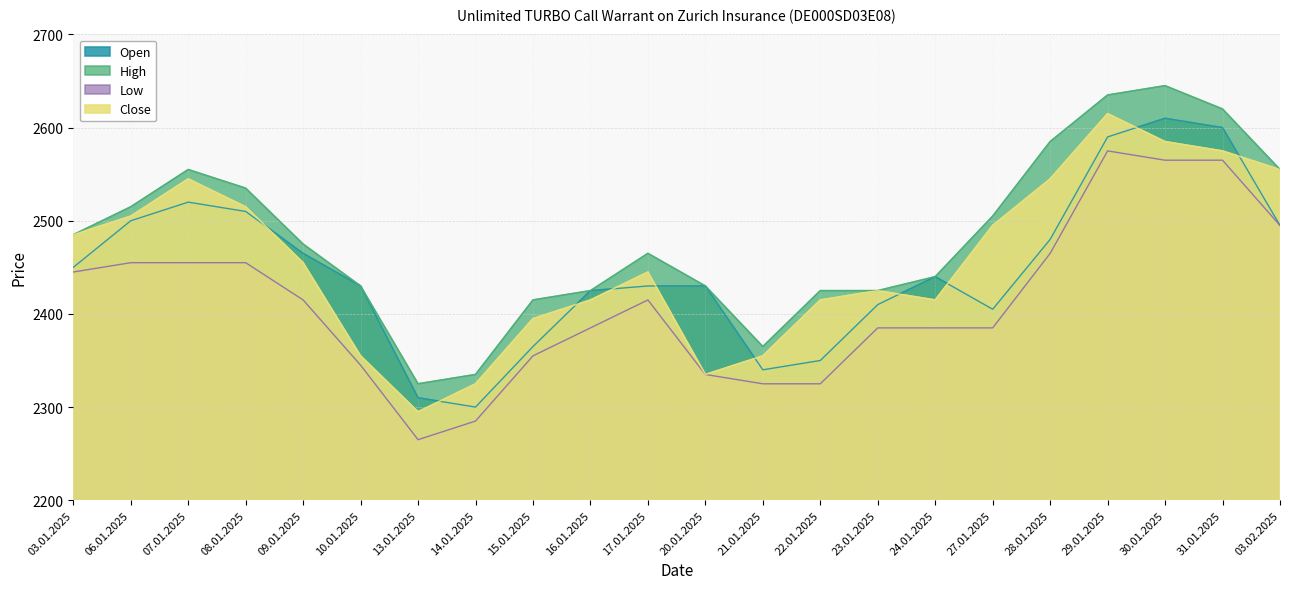

Between 30.01.2025 and 22.01.2025, which is larger?

30.01.2025